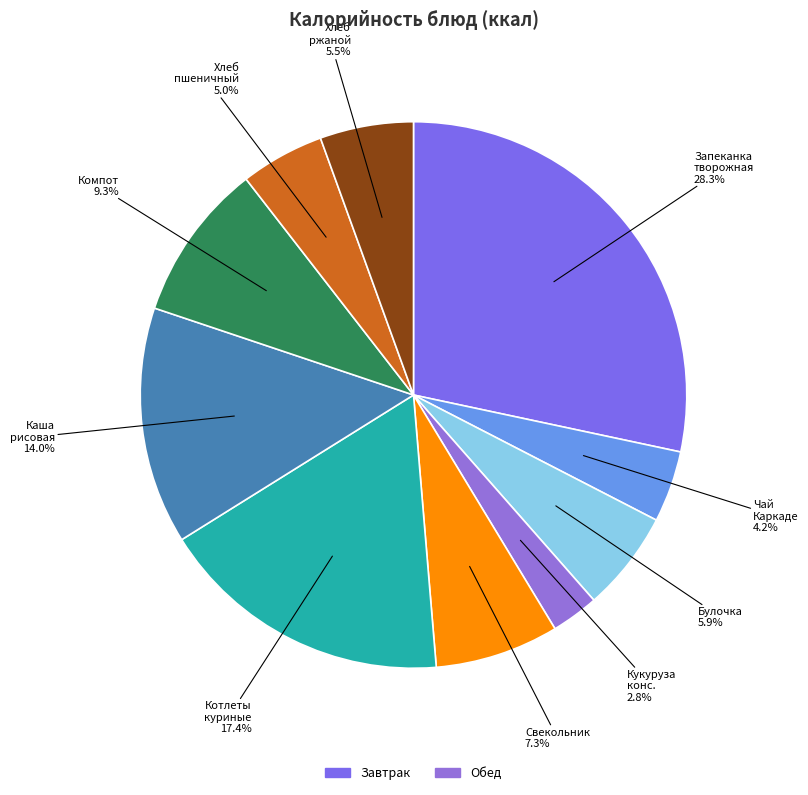

What is the smallest slice in the pie chart?

Кукуруза консервированная